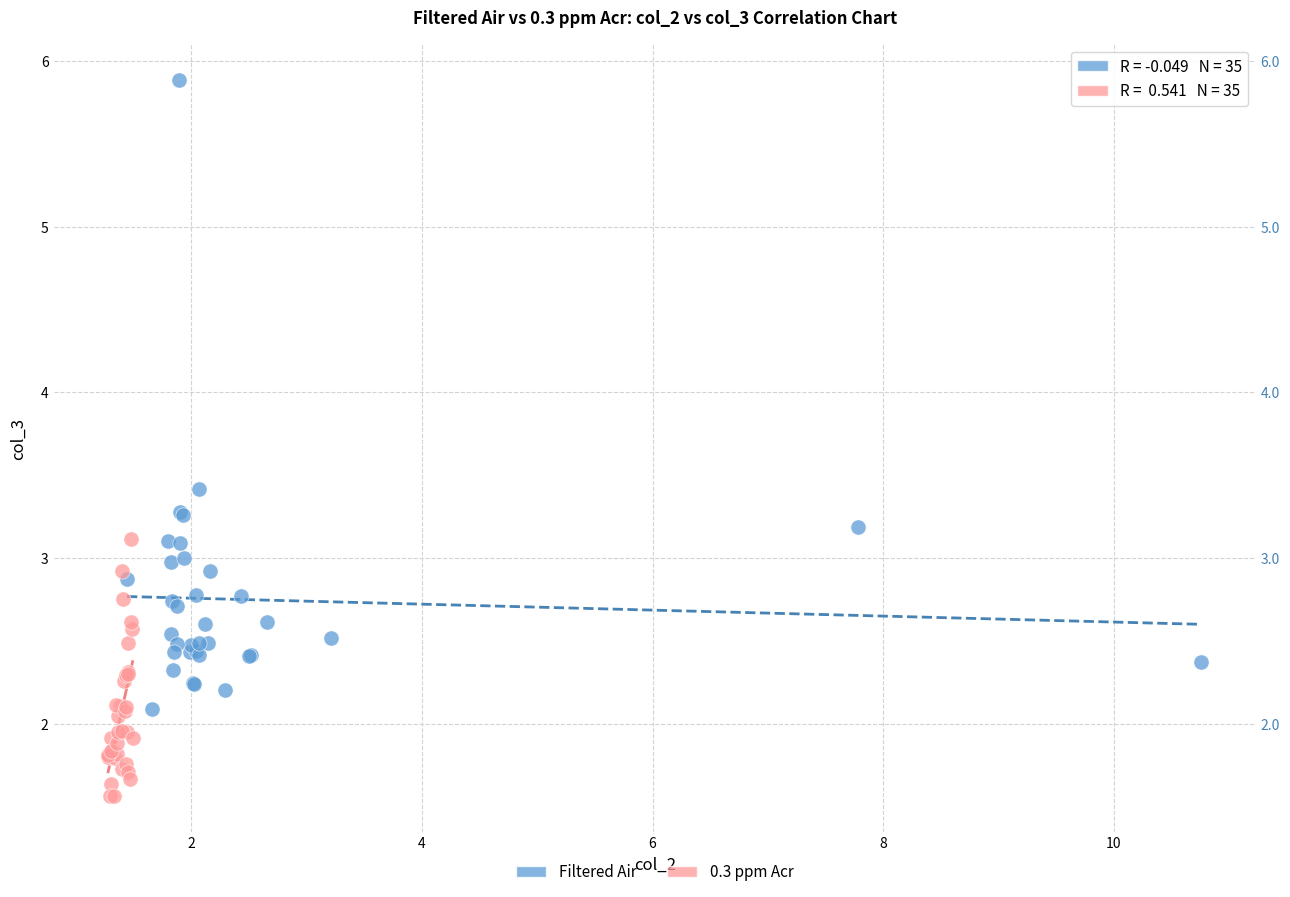

Which series reaches the maximum Y coordinate?

Filtered Air